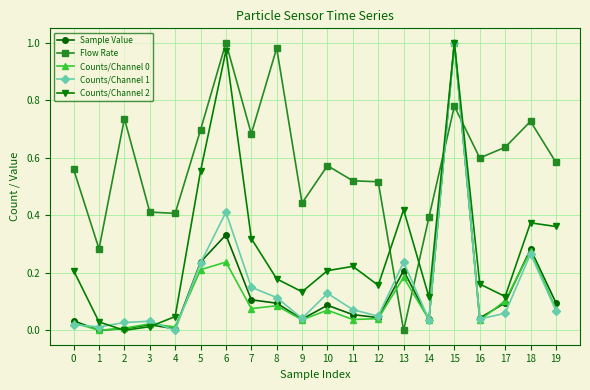

Which series has the largest total across all categories?

Flow Rate